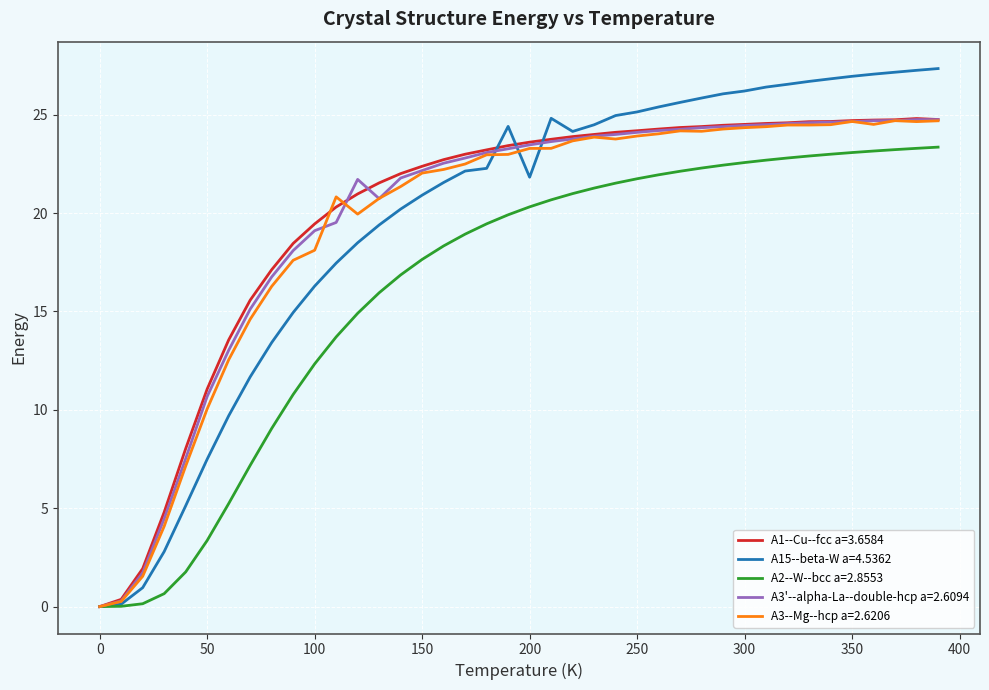

Which series has the widest spread of values?

A15--beta-W a=4.5362